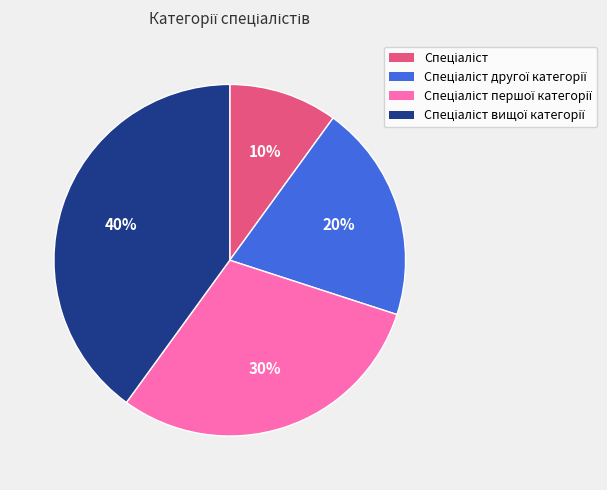

Is there a majority slice in this chart?

No